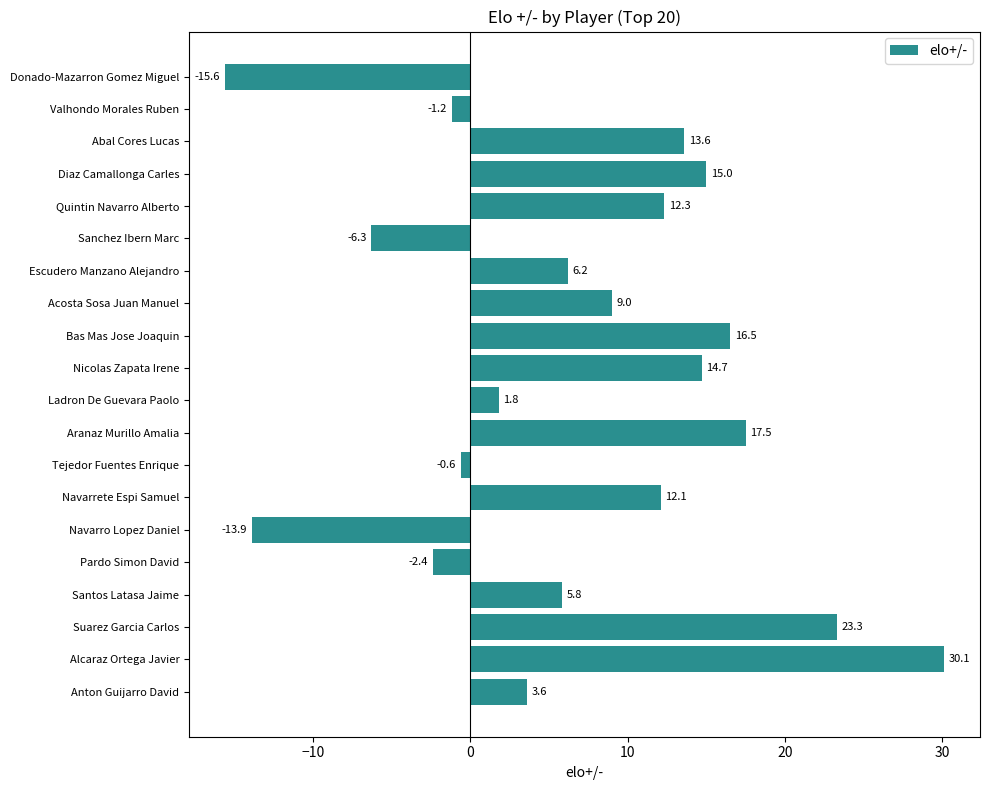

The value at Diaz Camallonga Carles is 15.0. True or false?

True